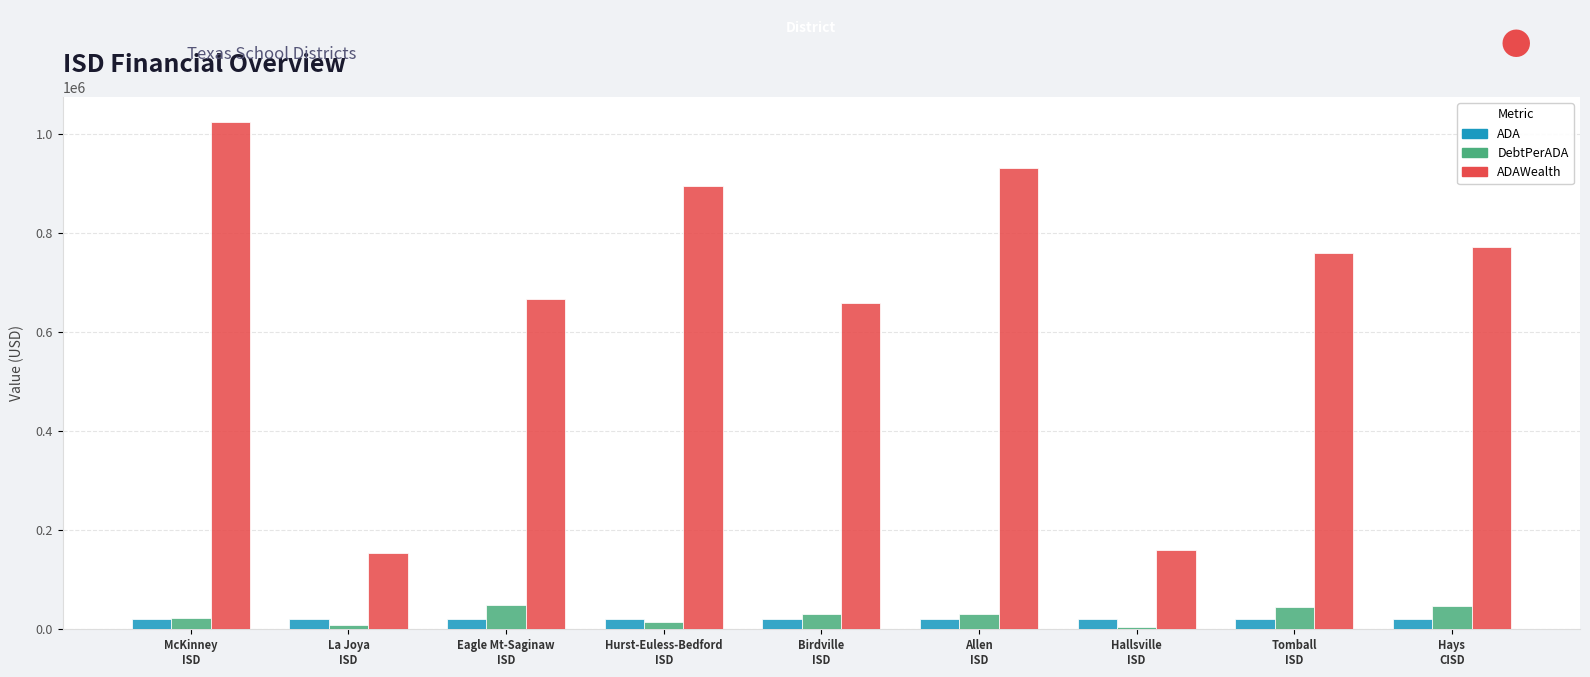

What is the greatest value displayed?

1022852.9